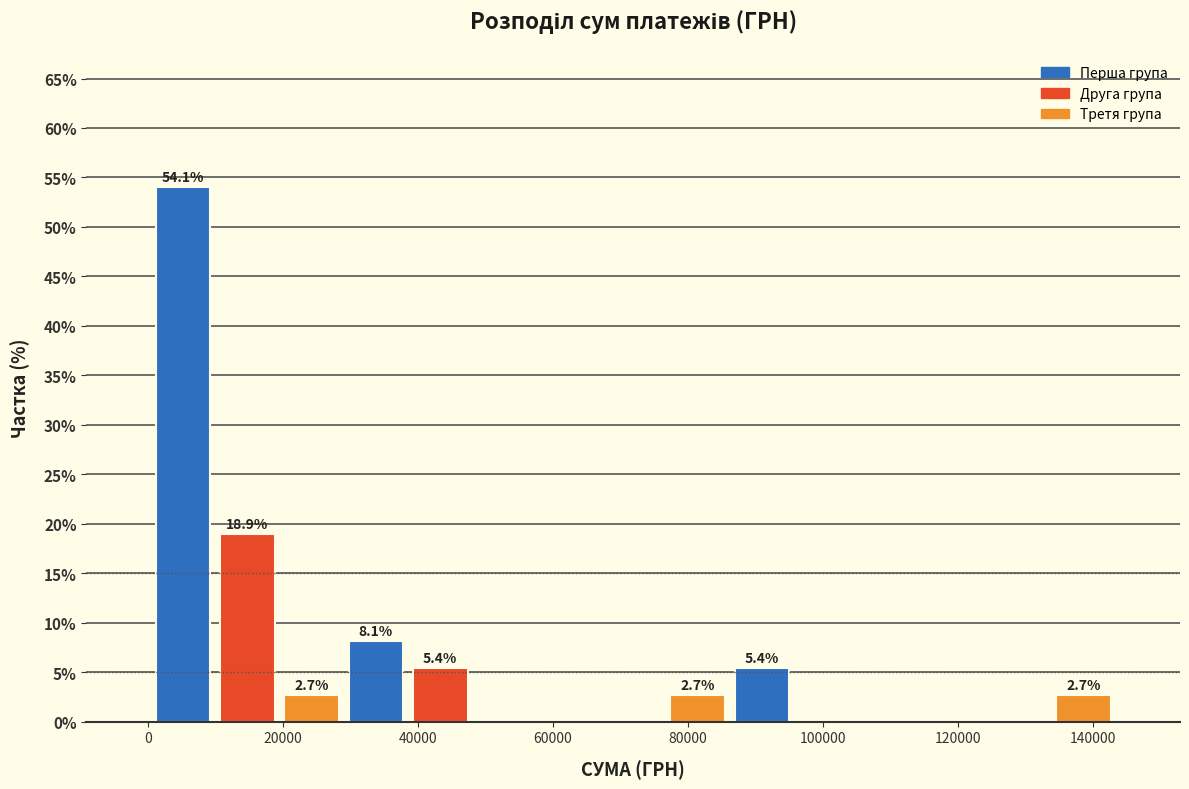

Over which range of the x-axis is the bar tallest?

0 to 10000